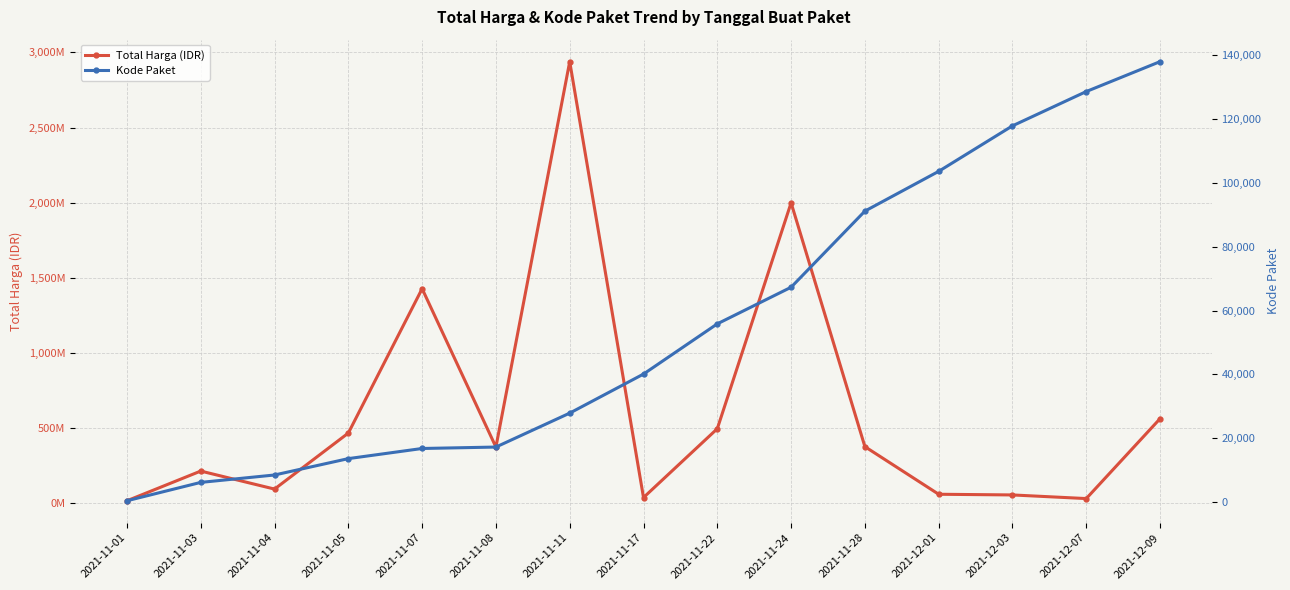

What is the average value of the Total Harga (IDR) series?

607181326